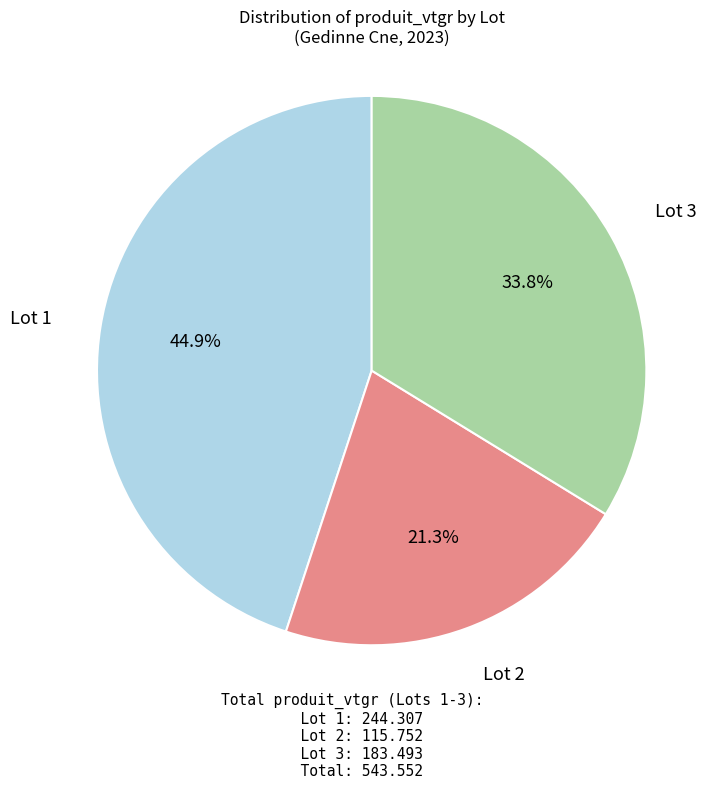

To the nearest percent, what percentage of the pie is Lot 3?

34%